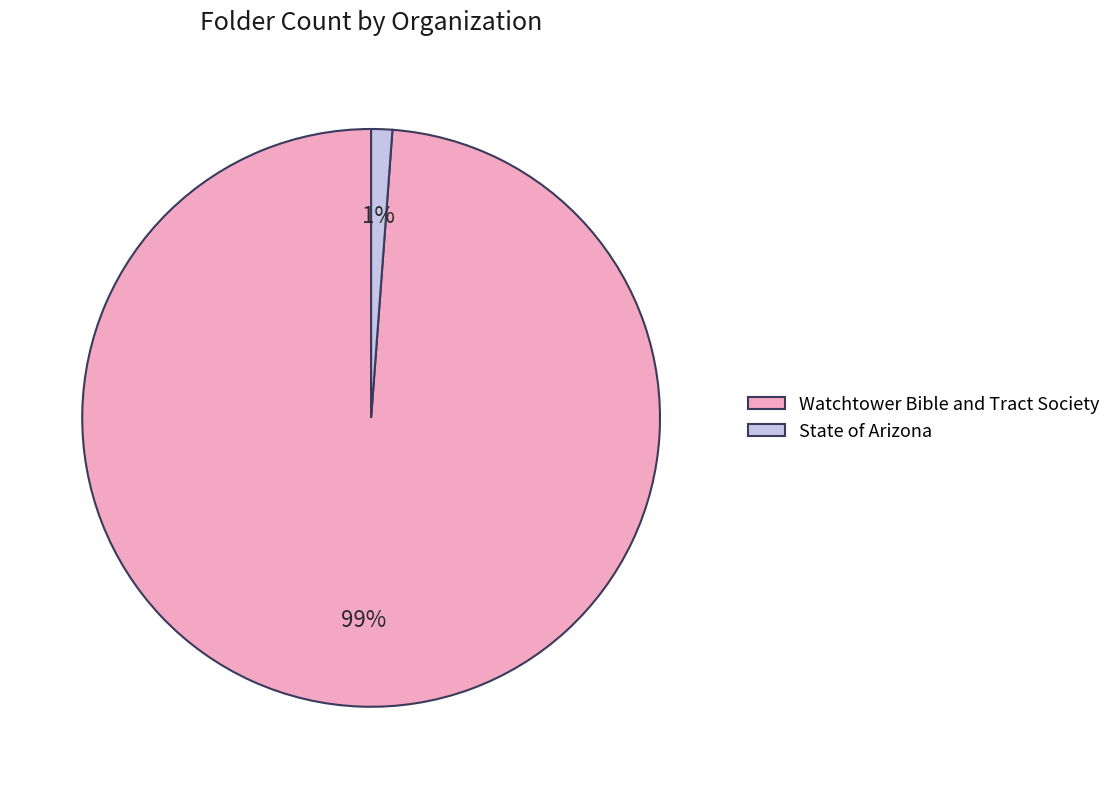

Rank the categories by value from lowest to highest.

State of Arizona, Watchtower Bible and Tract Society